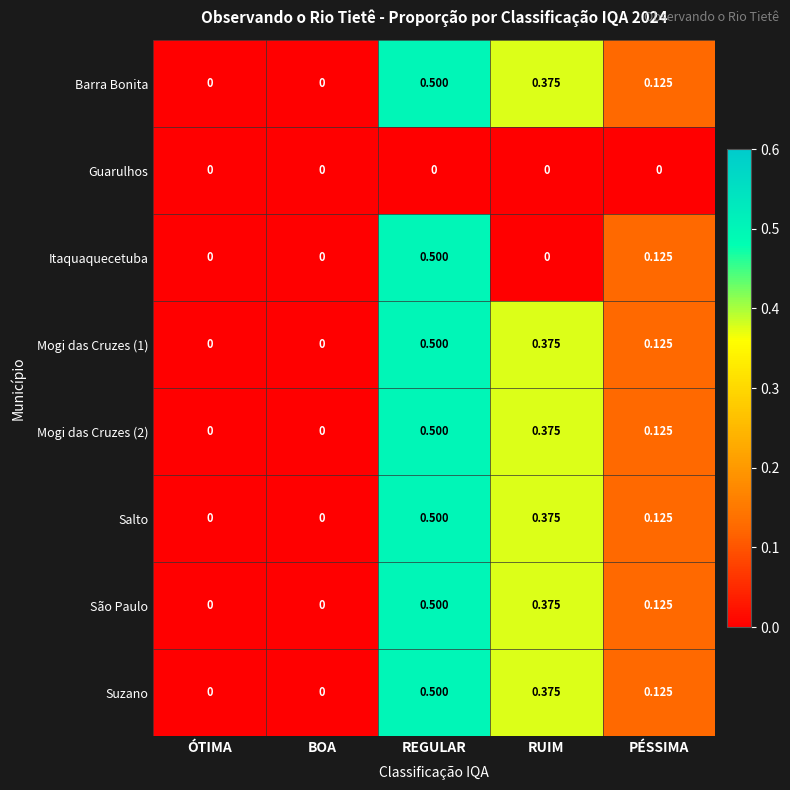

At which category is the sum across all series the highest?

REGULAR